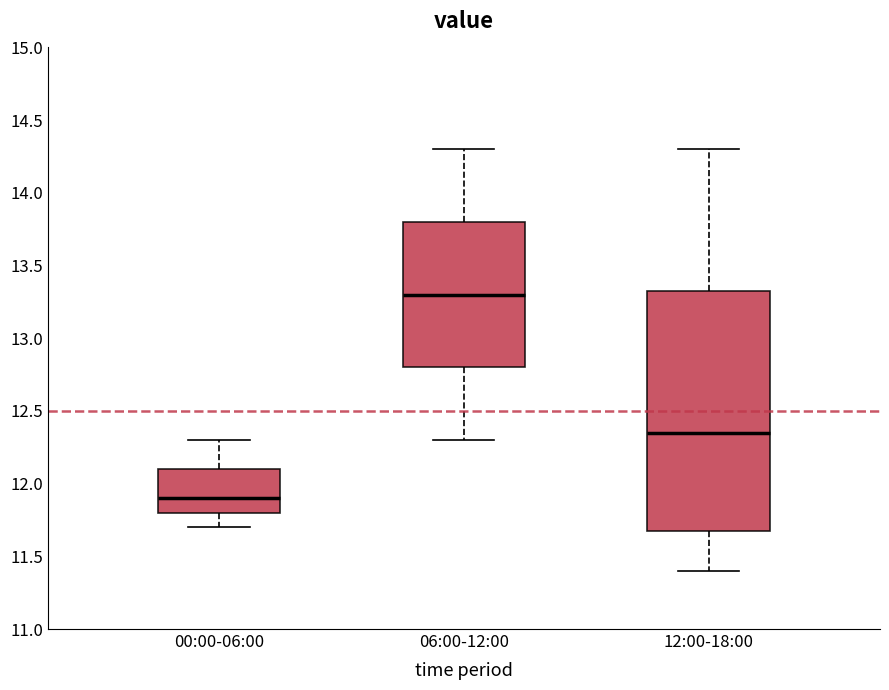

Comparing the boxes themselves (not the whiskers), which one is the tallest?

12:00-18:00